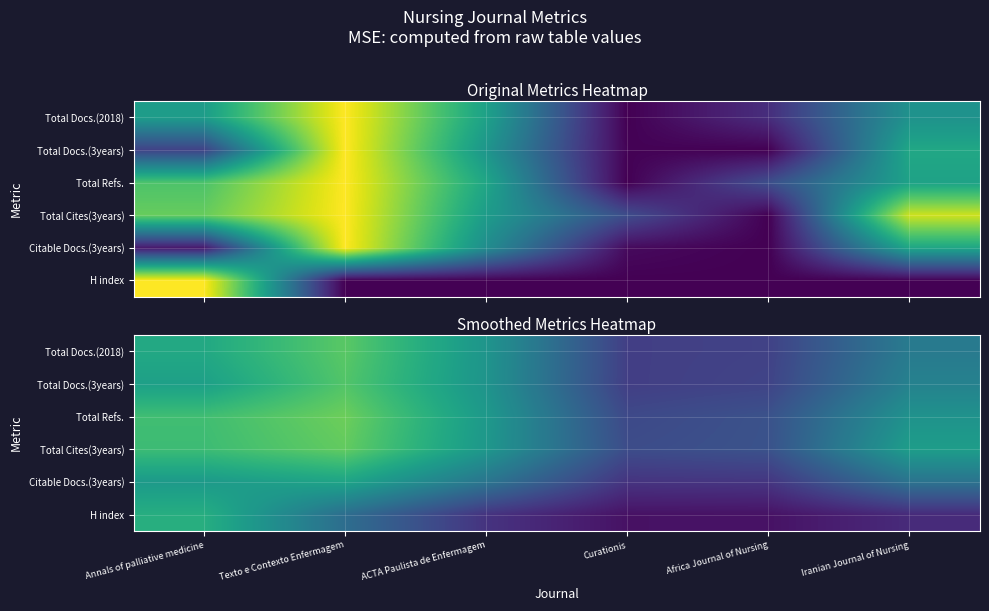

At Annals of palliative medicine, list the series in order from smallest to largest.

Citable Docs.(3years), Total Docs.(3years), Total Docs.(2018), H index, Total Cites(3years), Total Refs.